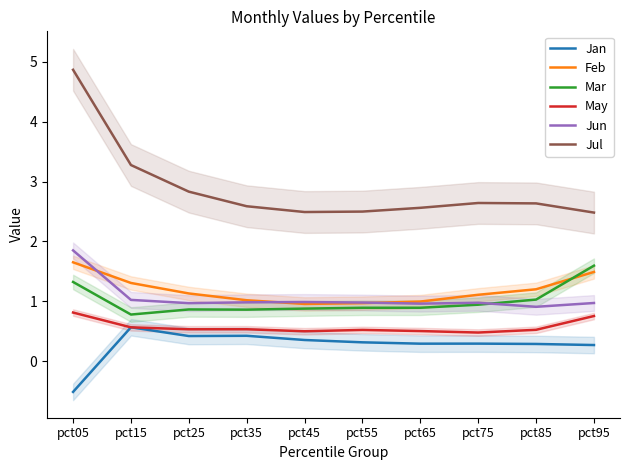

At which category is the sum across all series the highest?

pct05